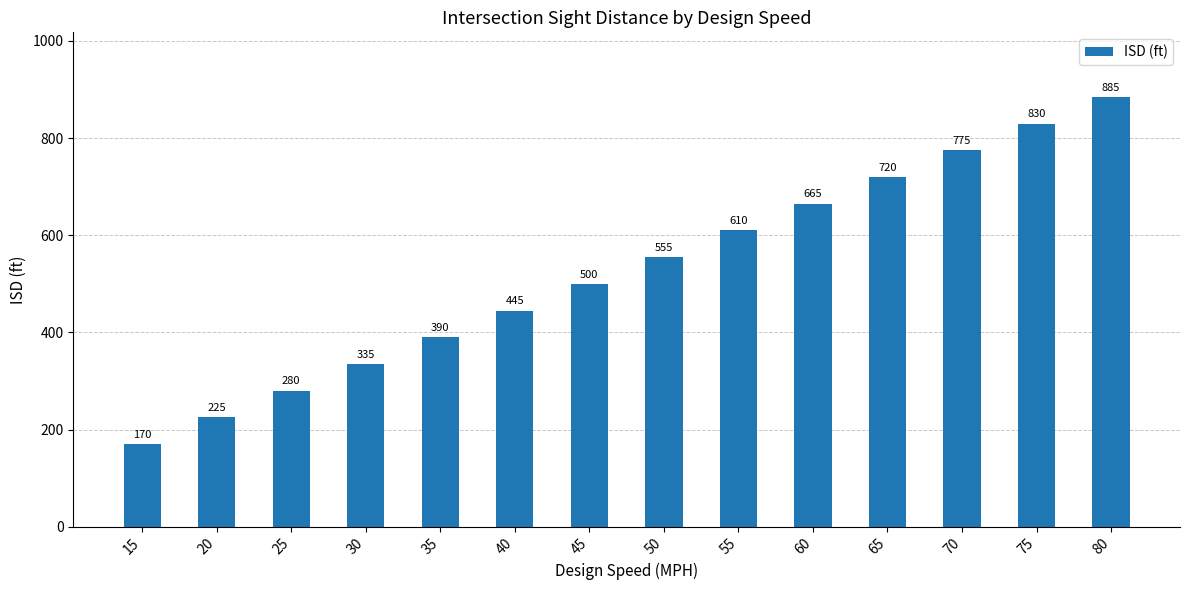

Does the chart contain any negative values?

No